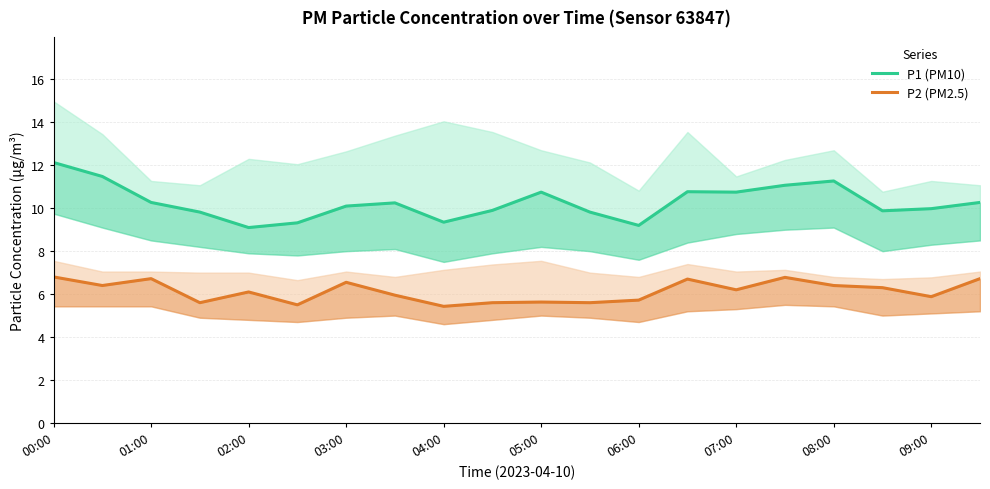

What is the average value of the P2 (PM2.5) series?

6.1